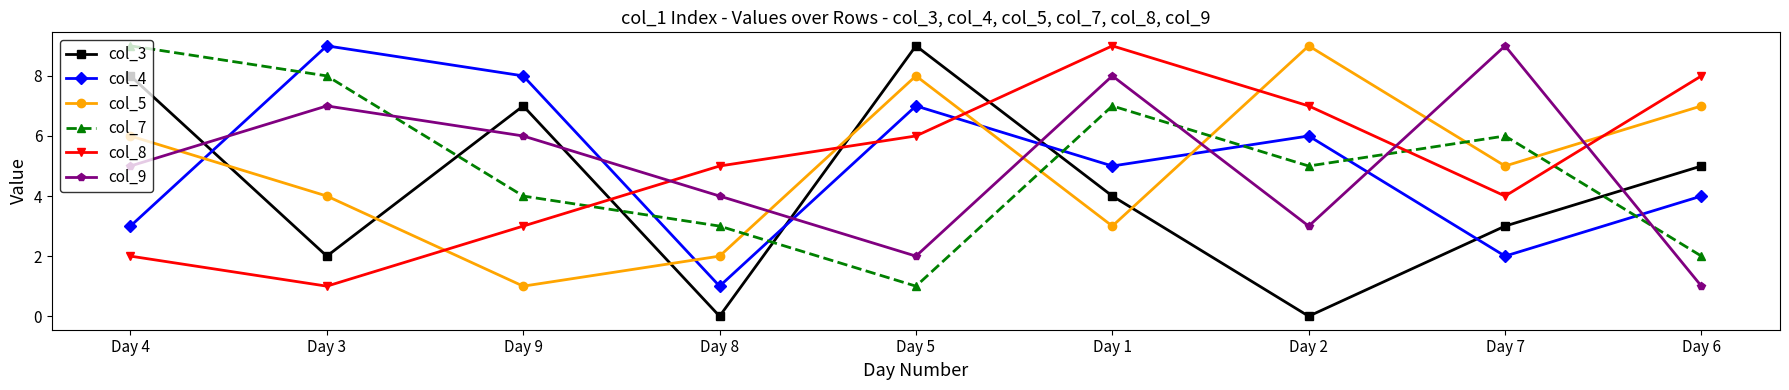

Between Day 4 and Day 8, which series saw the biggest shift?

col_3